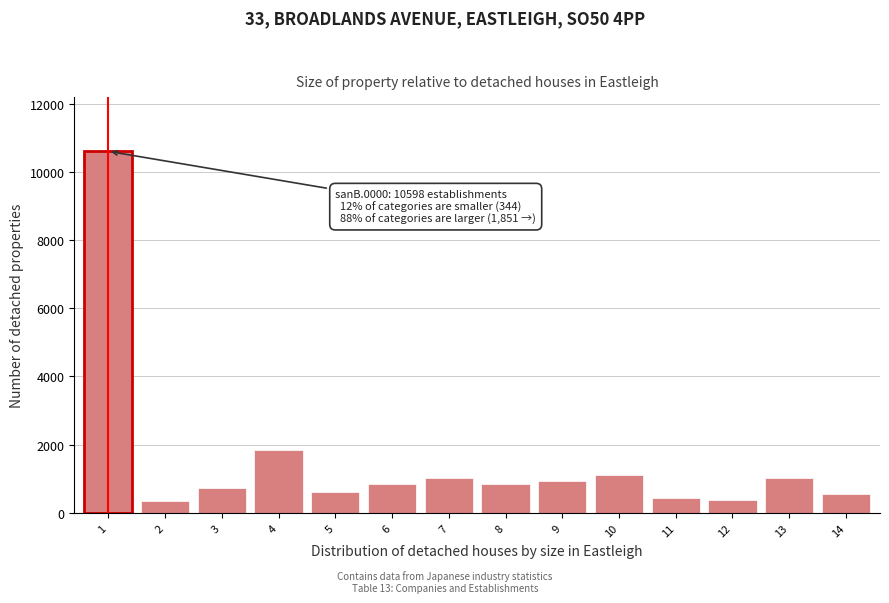

What is the difference between the maximum and minimum values?

10254